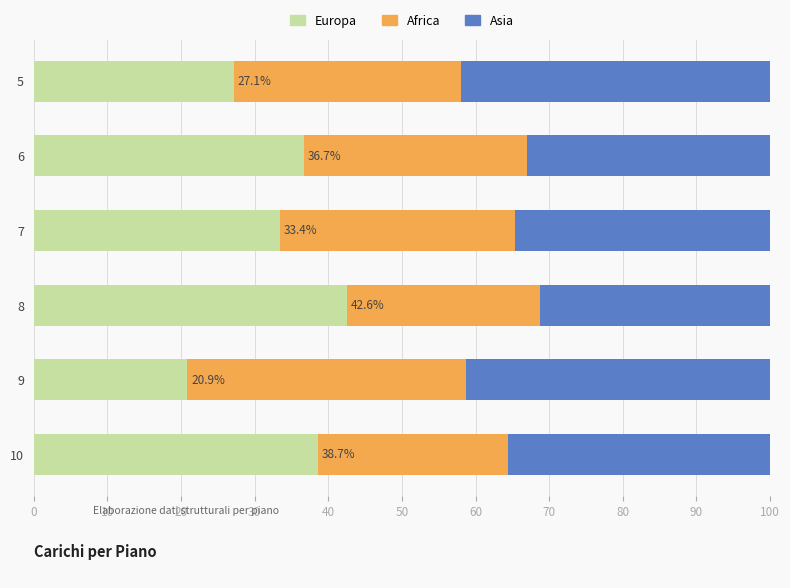

What is the average value of the Europa series?

33.2